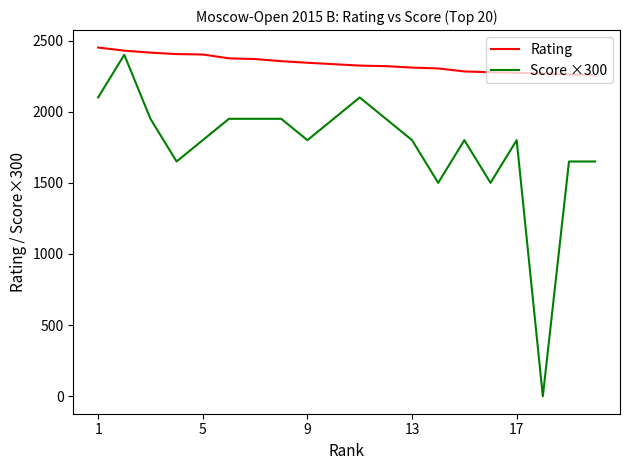

What is the maximum value shown in the chart?

2451